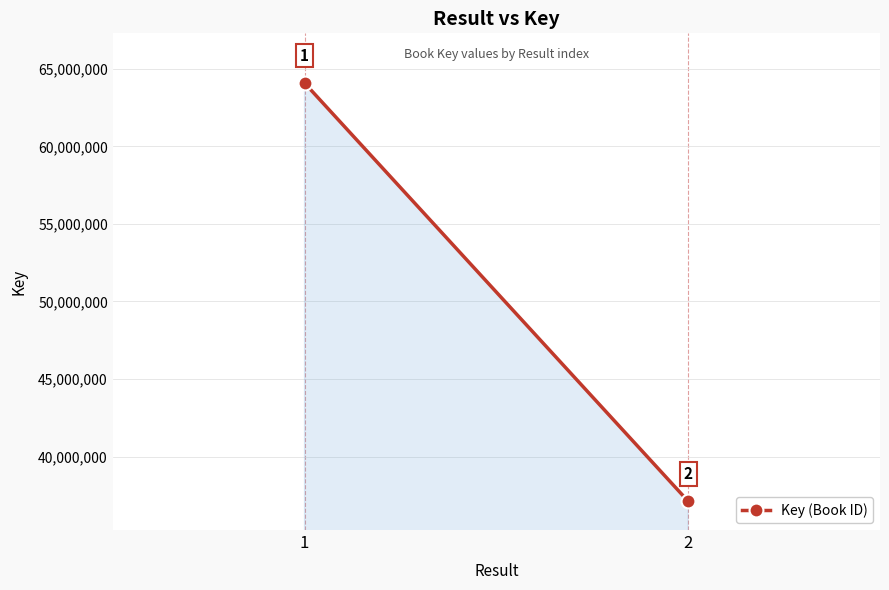

Rank the categories by value from highest to lowest.

1, 2